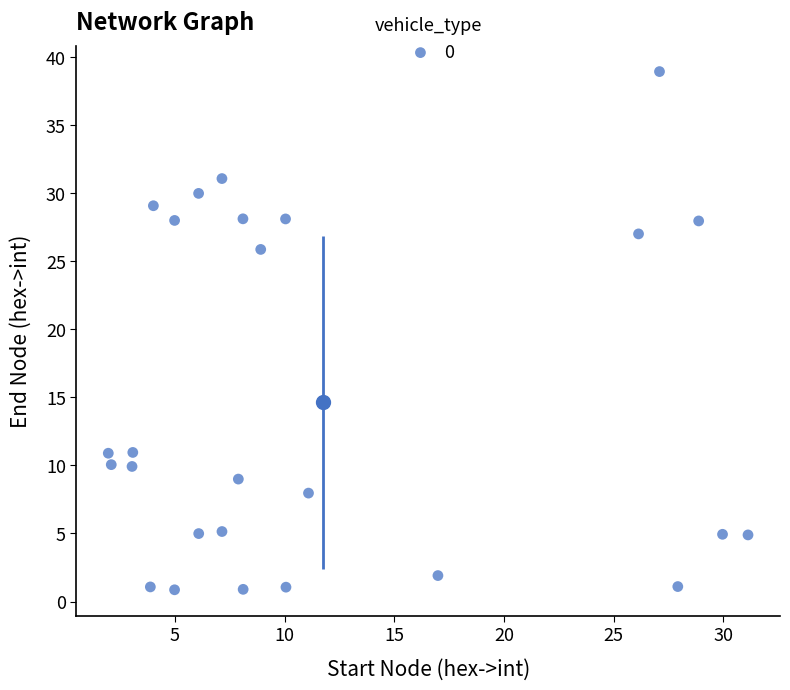

What is the range of X values (max minus min)?

29.2